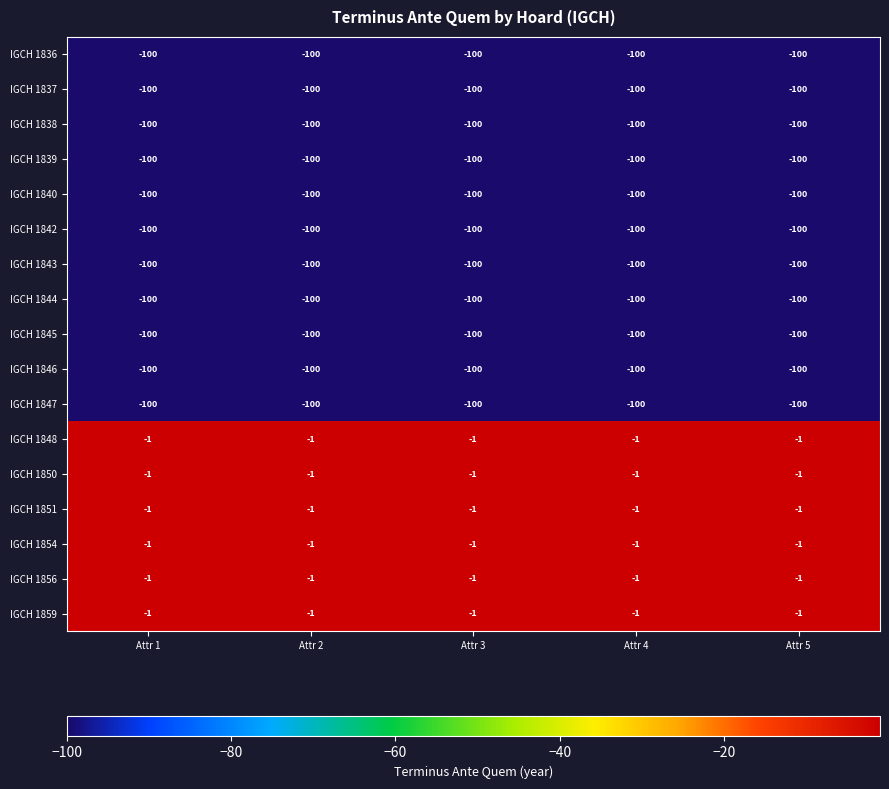

What is the smallest value displayed?

-100